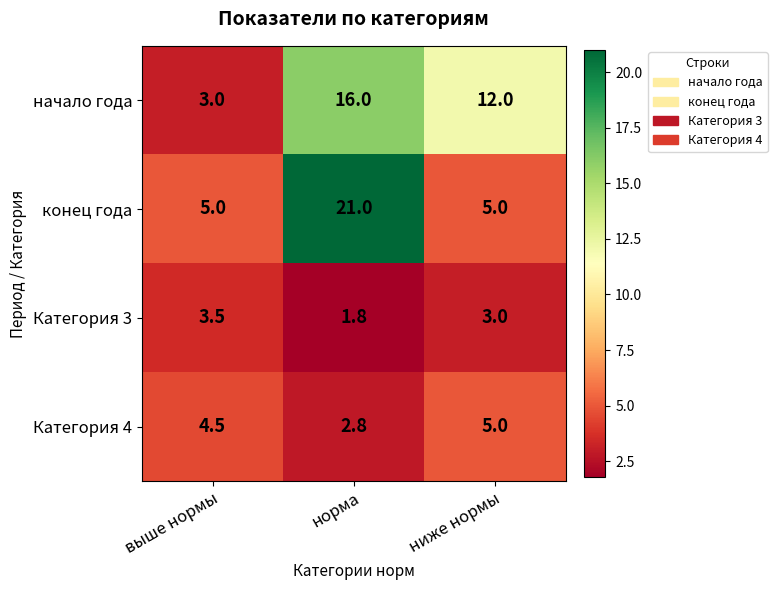

How many data points in Категория 3 are less than 3?

1